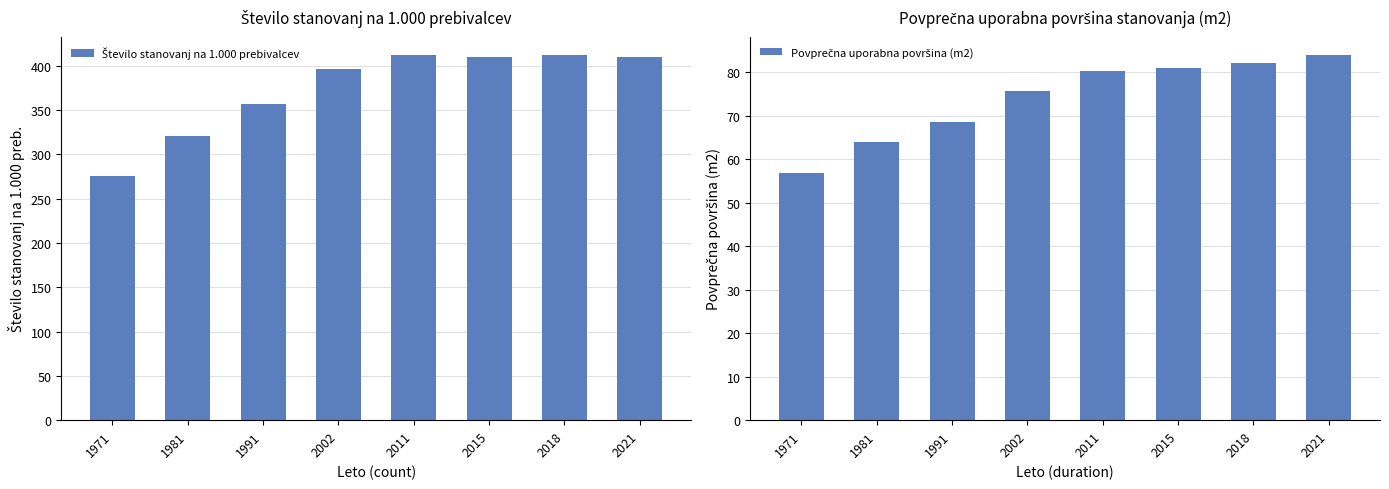

Which has a higher value, 2021 or 2018?

2018